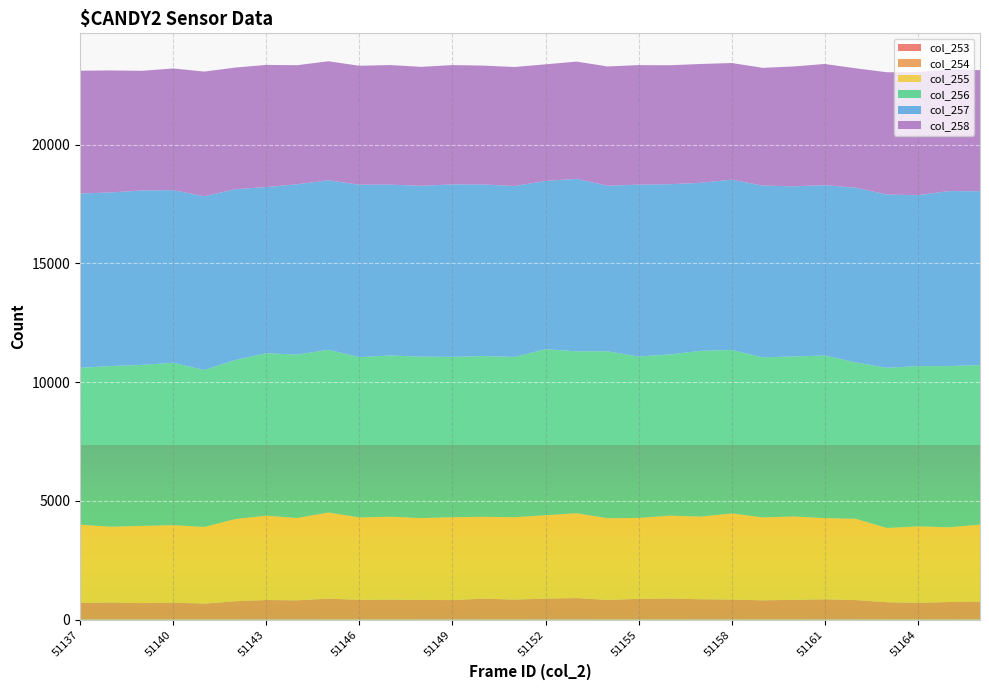

Reading left to right, extract all data points from this chart.

col_253: 51137=5	51138=3	51139=4	51140=2	51141=3	51142=5	51143=9	51144=11	51145=5	51146=3	51147=3	51148=6	51149=9	51150=6	51151=3	51152=8	51153=9	51154=3	51155=6	51156=4	51157=7	51158=6	51159=5	51160=4	51161=8	51162=6	51163=2	51164=0	51165=6	51166=5
col_254: 51137=694	51138=716	51139=689	51140=713	51141=669	51142=767	51143=815	51144=799	51145=876	51146=830	51147=839	51148=822	51149=812	51150=877	51151=839	51152=875	51153=896	51154=825	51155=866	51156=883	51157=849	51158=835	51159=806	51160=826	51161=846	51162=815	51163=729	51164=706	51165=733	51166=745
col_255: 51137=3298	51138=3191	51139=3251	51140=3261	51141=3228	51142=3460	51143=3551	51144=3465	51145=3627	51146=3468	51147=3489	51148=3445	51149=3489	51150=3444	51151=3468	51152=3509	51153=3573	51154=3439	51155=3407	51156=3489	51157=3480	51158=3629	51159=3492	51160=3510	51161=3418	51162=3422	51163=3126	51164=3219	51165=3147	51166=3249
col_256: 51137=6601	51138=6765	51139=6778	51140=6839	51141=6609	51142=6694	51143=6841	51144=6880	51145=6851	51146=6748	51147=6786	51148=6798	51149=6751	51150=6768	51151=6748	51152=6991	51153=6817	51154=7030	51155=6796	51156=6786	51157=6980	51158=6882	51159=6736	51160=6740	51161=6846	51162=6583	51163=6743	51164=6747	51165=6787	51166=6719
col_257: 51137=7339	51138=7311	51139=7346	51140=7267	51141=7314	51142=7194	51143=6995	51144=7175	51145=7137	51146=7262	51147=7196	51148=7192	51149=7262	51150=7223	51151=7196	51152=7085	51153=7262	51154=6968	51155=7238	51156=7169	51157=7074	51158=7169	51159=7234	51160=7162	51161=7172	51162=7356	51163=7297	51164=7196	51165=7369	51166=7319
col_258: 51137=5172	51138=5135	51139=5038	51140=5123	51141=5250	51142=5122	51143=5143	51144=5012	51145=5012	51146=5007	51147=5036	51148=5009	51149=5024	51150=5007	51151=5012	51152=4910	51153=4937	51154=5024	51155=5032	51156=5008	51157=5003	51158=4912	51159=4957	51160=5048	51161=5103	51162=5029	51163=5147	51164=5186	51165=5118	51166=5098